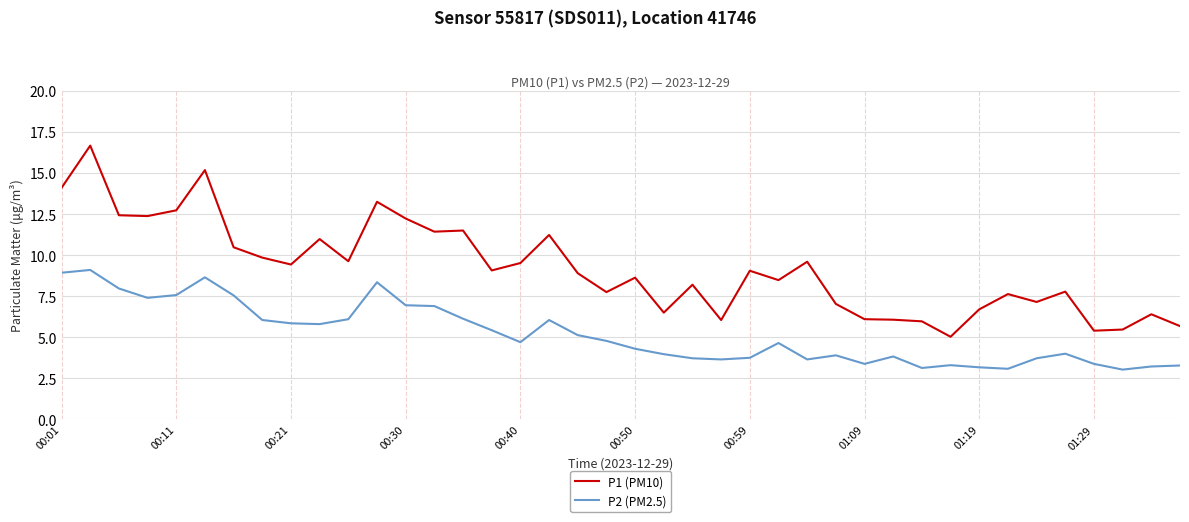

Which series has the largest total across all categories?

P1 (PM10)